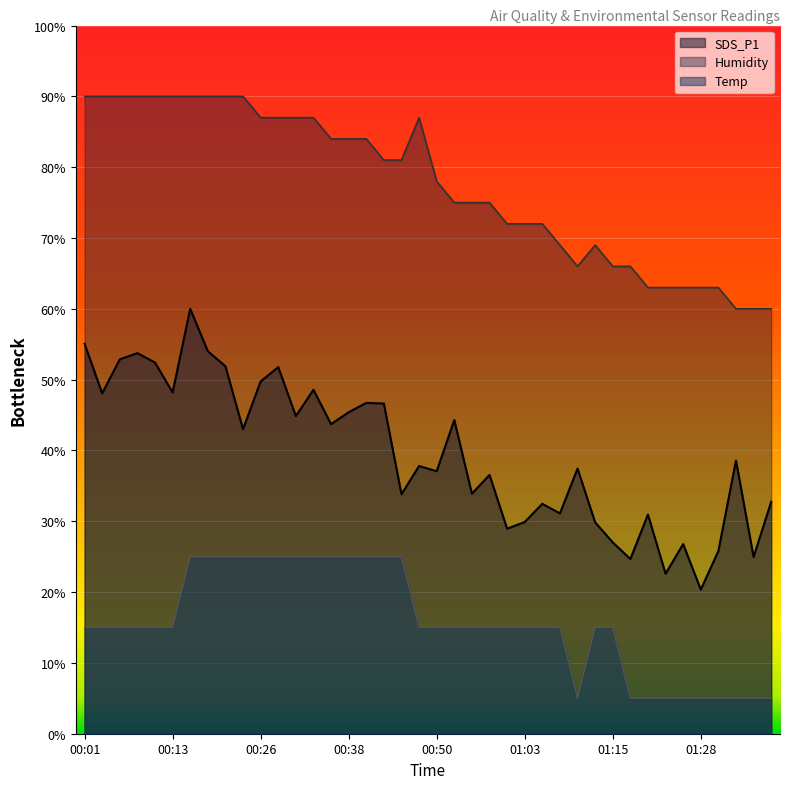

True or false: Temp and Humidity cross at least once.

False